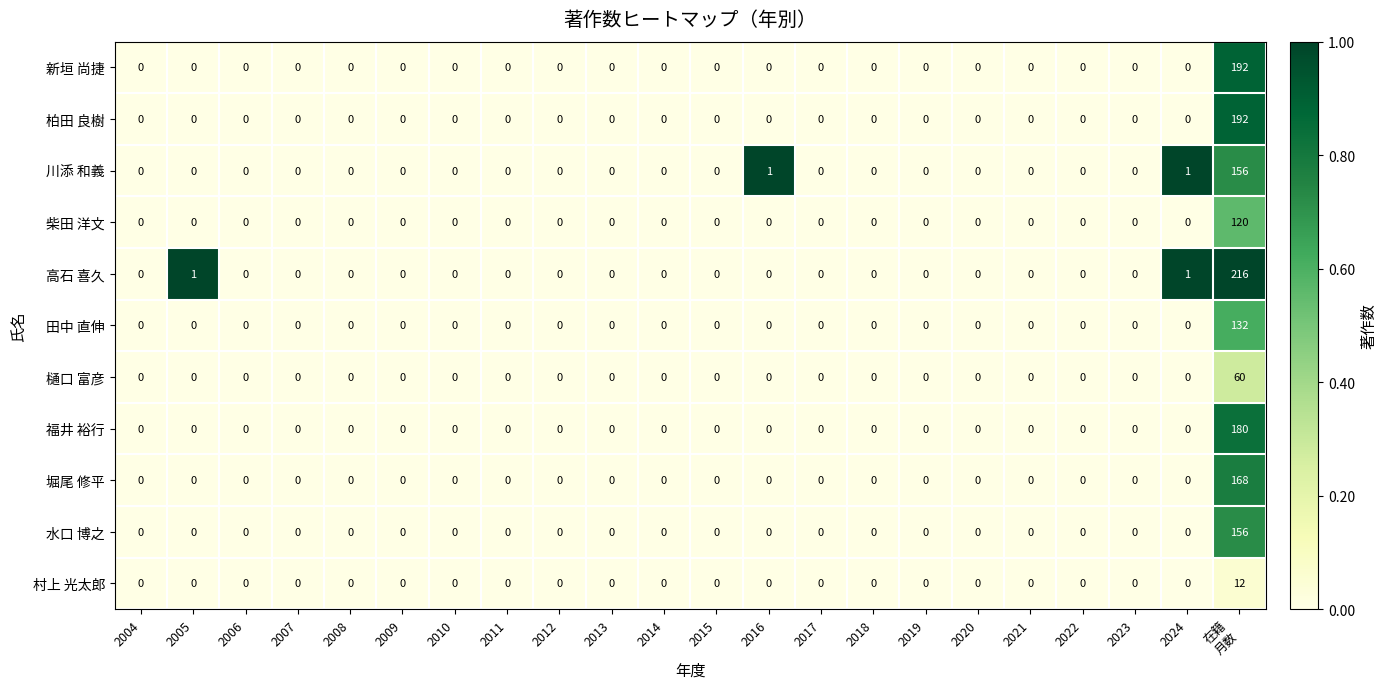

At which category does the chart reach its peak across all series?

在籍
月数